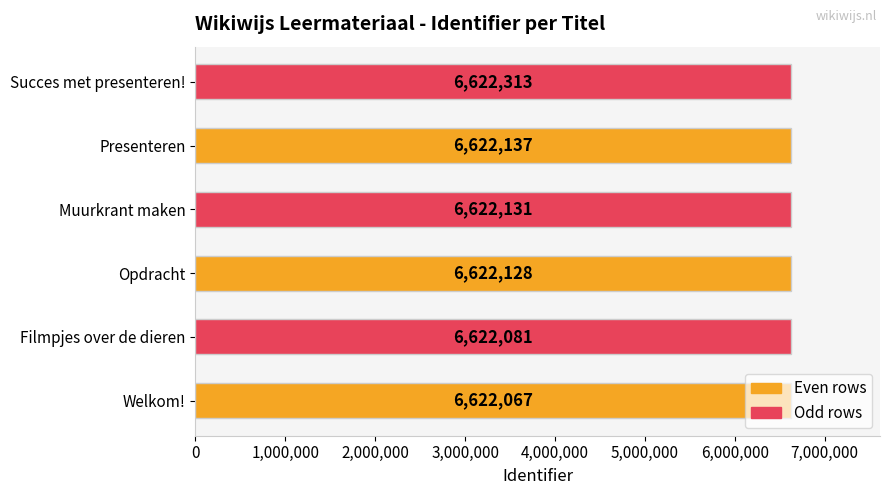

How many values are below 6622131?

3